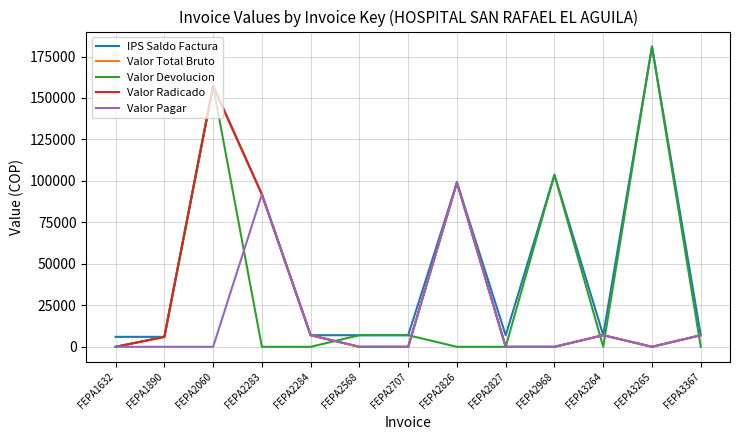

What is the difference between the second highest and second lowest values in the Valor Pagar series?

91900